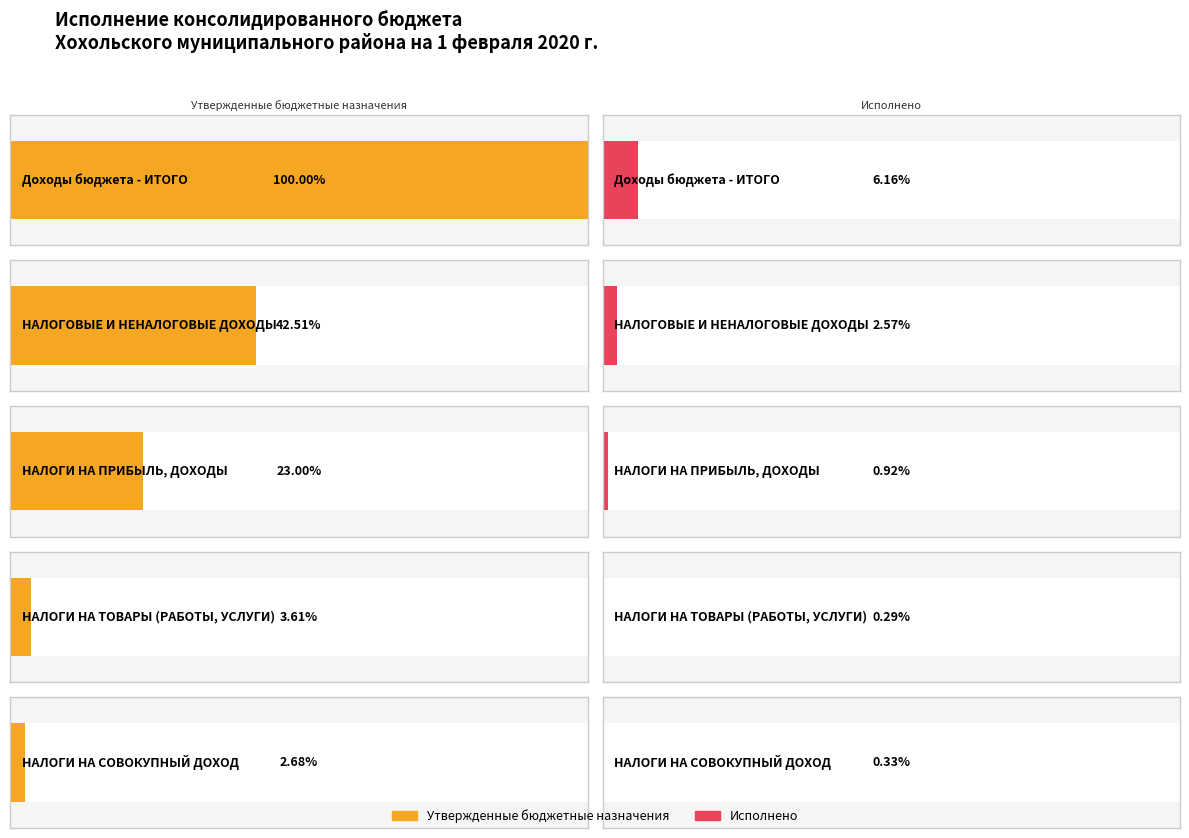

Are the bars horizontal?

Yes